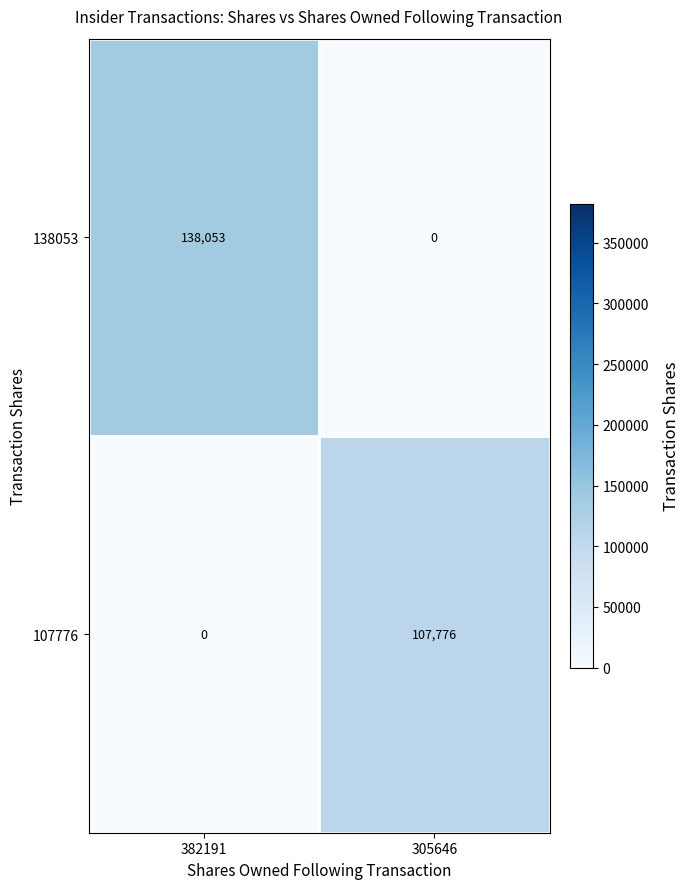

At which label is 107776 closest to 53888?

382191